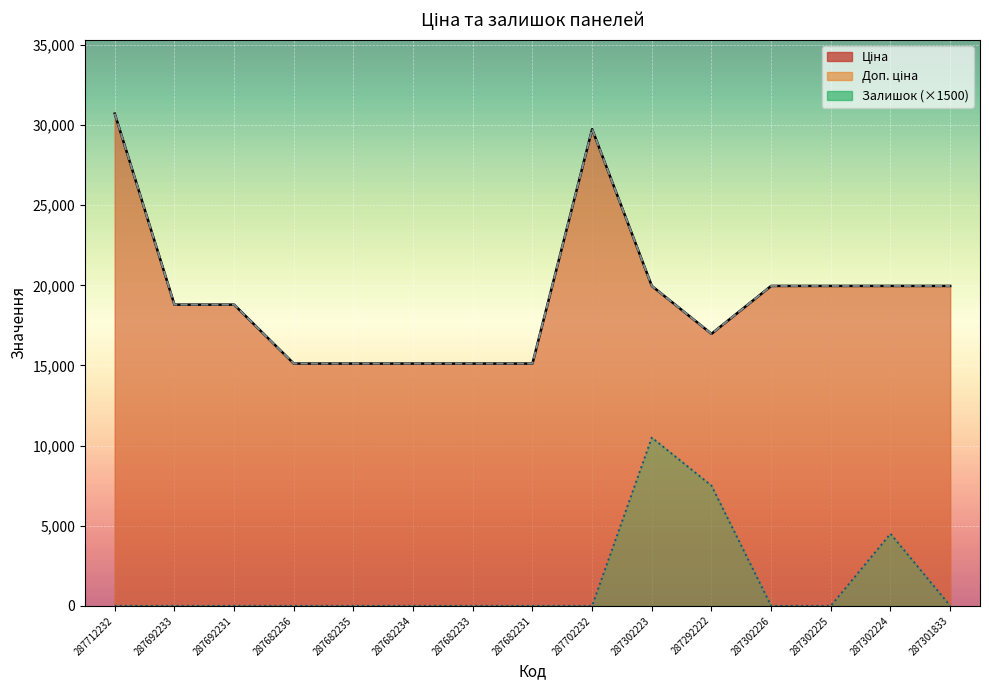

True or false: Залишок and Доп. ціна cross at least once.

False